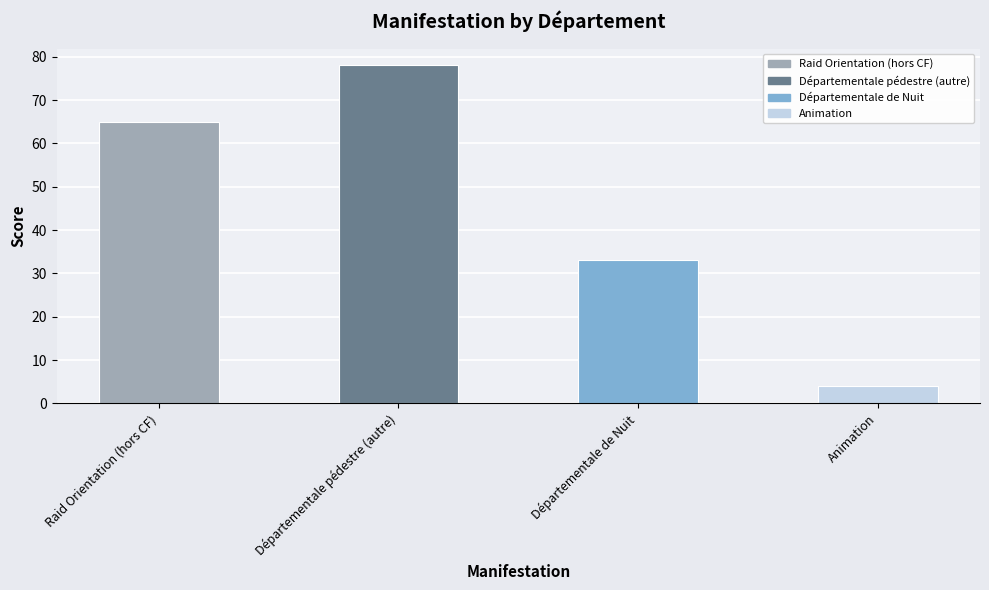

Which category has the highest value across all series?

Départementale pédestre (autre)